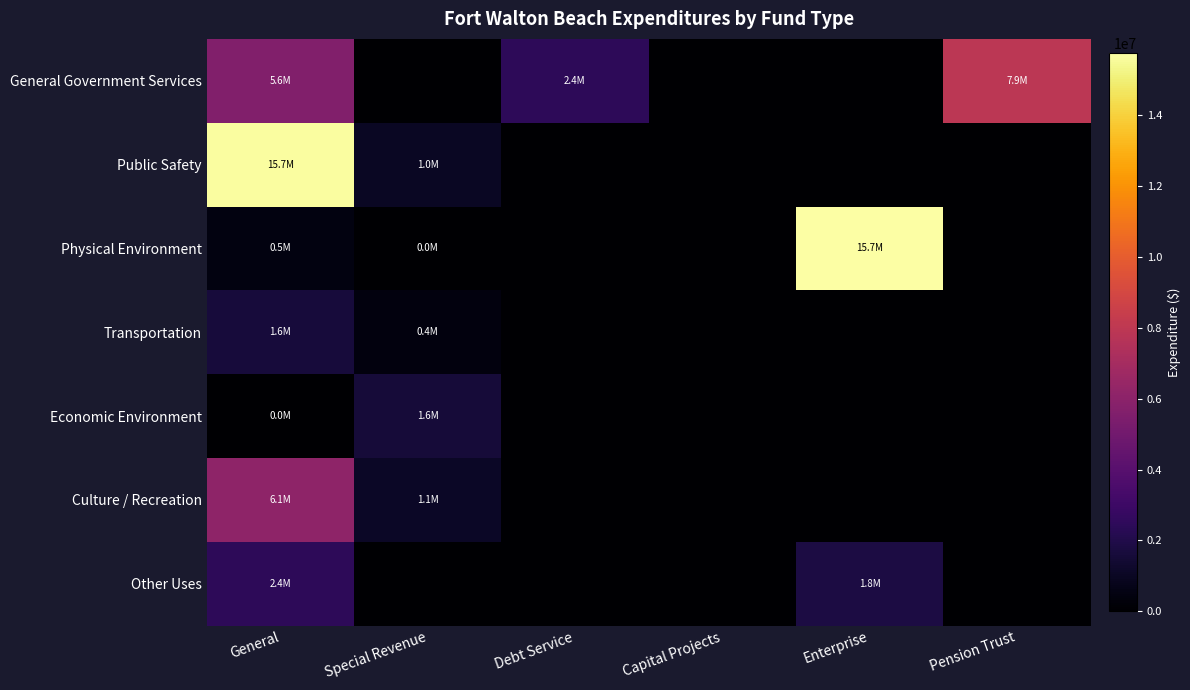

At which category is the sum across all series the highest?

General